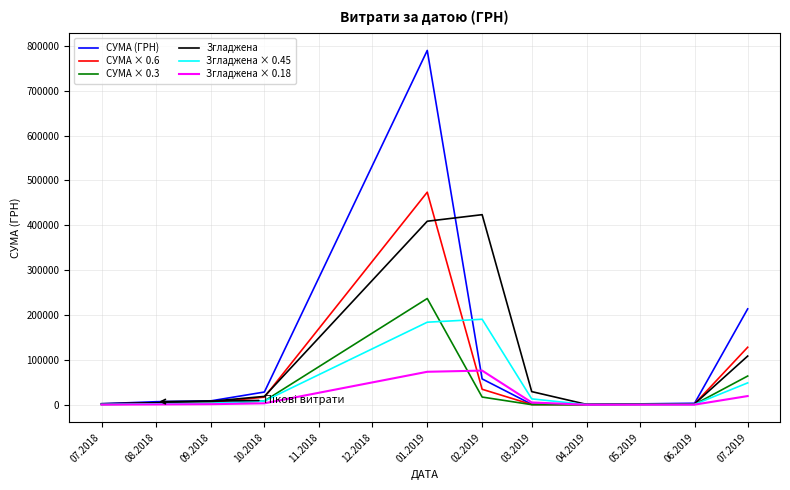

List the series in order of their peak value, lowest first.

Згладжена × 0.18, Згладжена × 0.45, СУМА × 0.3, Згладжена, СУМА × 0.6, СУМА (ГРН)